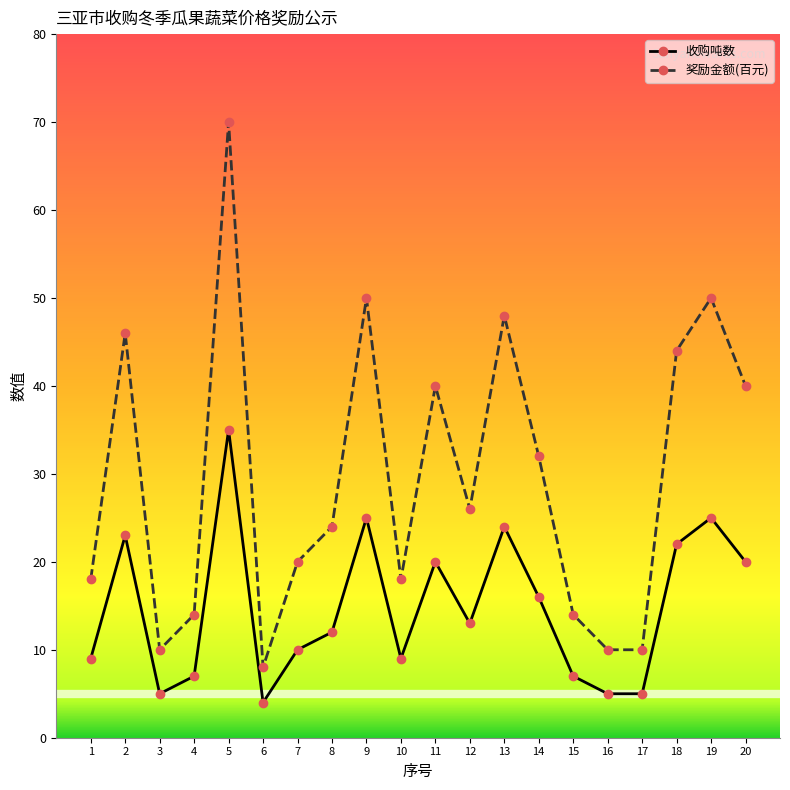

How many series are shown in this chart?

2